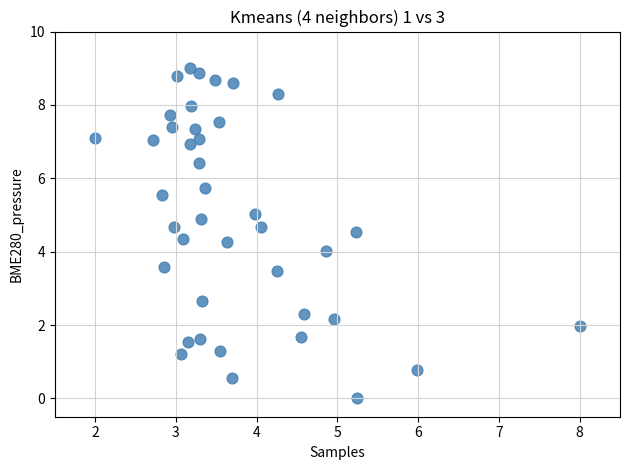

What is the range of Y values (max minus min)?

9.0